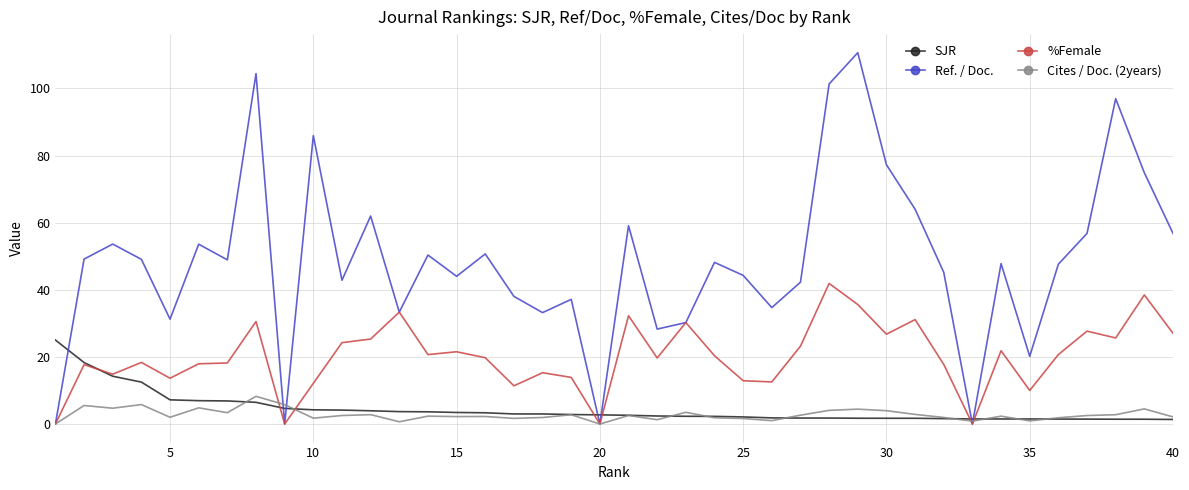

Which series has the largest total across all categories?

Ref. / Doc.